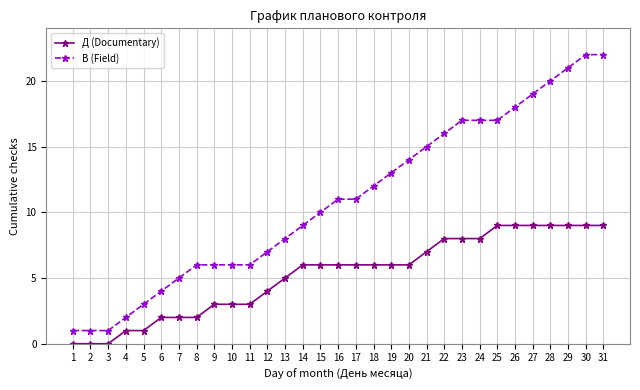

Reading left to right, extract all data points from this chart.

Д (Documentary): 1=0	2=0	3=0	4=1	5=1	6=2	7=2	8=2	9=3	10=3	11=3	12=4	13=5	14=6	15=6	16=6	17=6	18=6	19=6	20=6	21=7	22=8	23=8	24=8	25=9	26=9	27=9	28=9	29=9	30=9	31=9
В (Field): 1=1	2=1	3=1	4=2	5=3	6=4	7=5	8=6	9=6	10=6	11=6	12=7	13=8	14=9	15=10	16=11	17=11	18=12	19=13	20=14	21=15	22=16	23=17	24=17	25=17	26=18	27=19	28=20	29=21	30=22	31=22